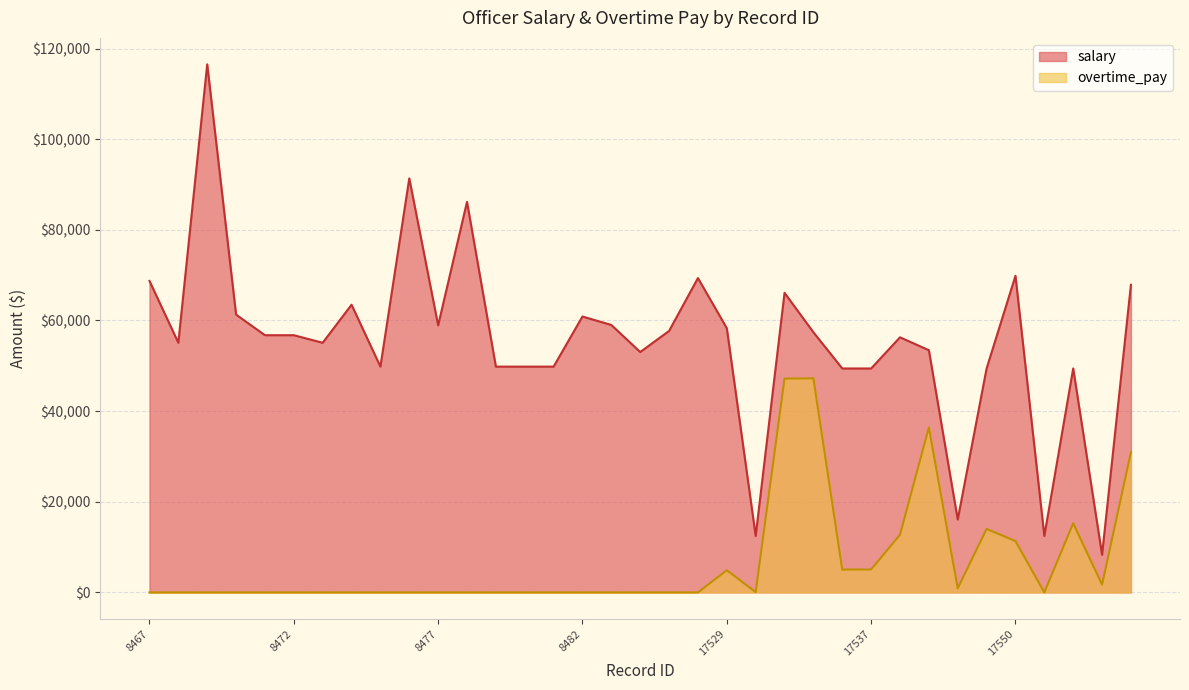

Where is overtime_pay nearest to the value 0?

8467